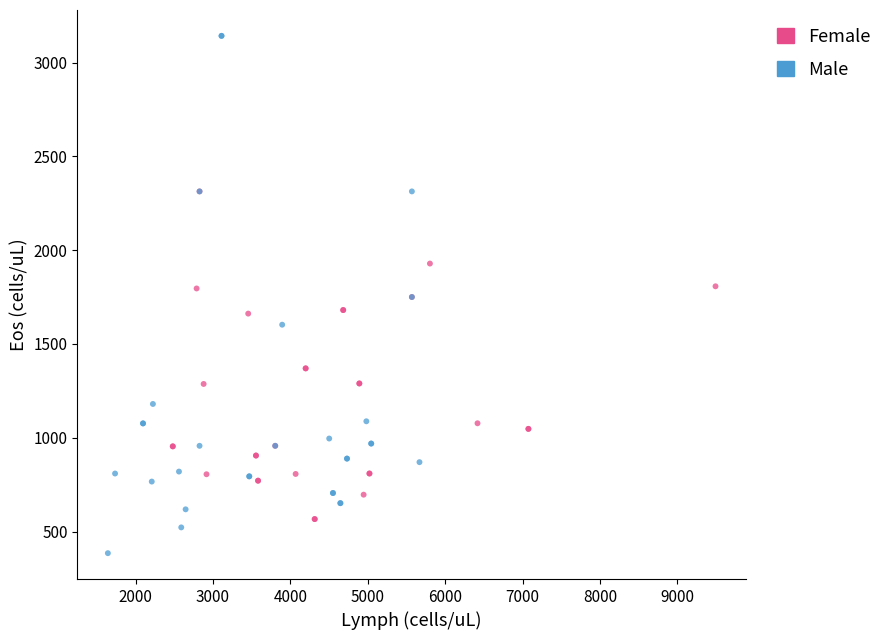

Which series reaches the maximum Y coordinate?

Male